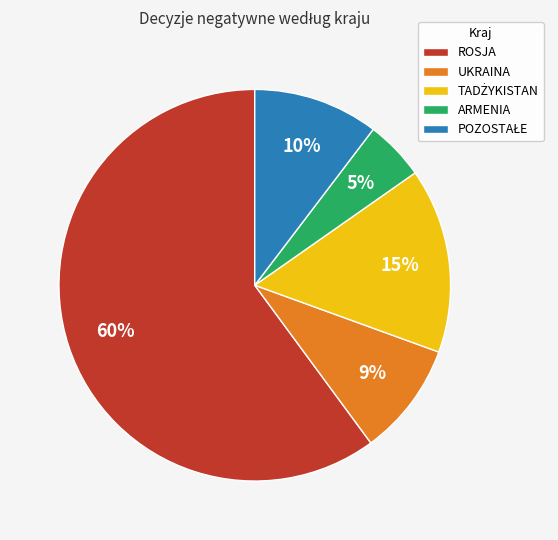

Do UKRAINA and ARMENIA together represent more than half of the pie?

No